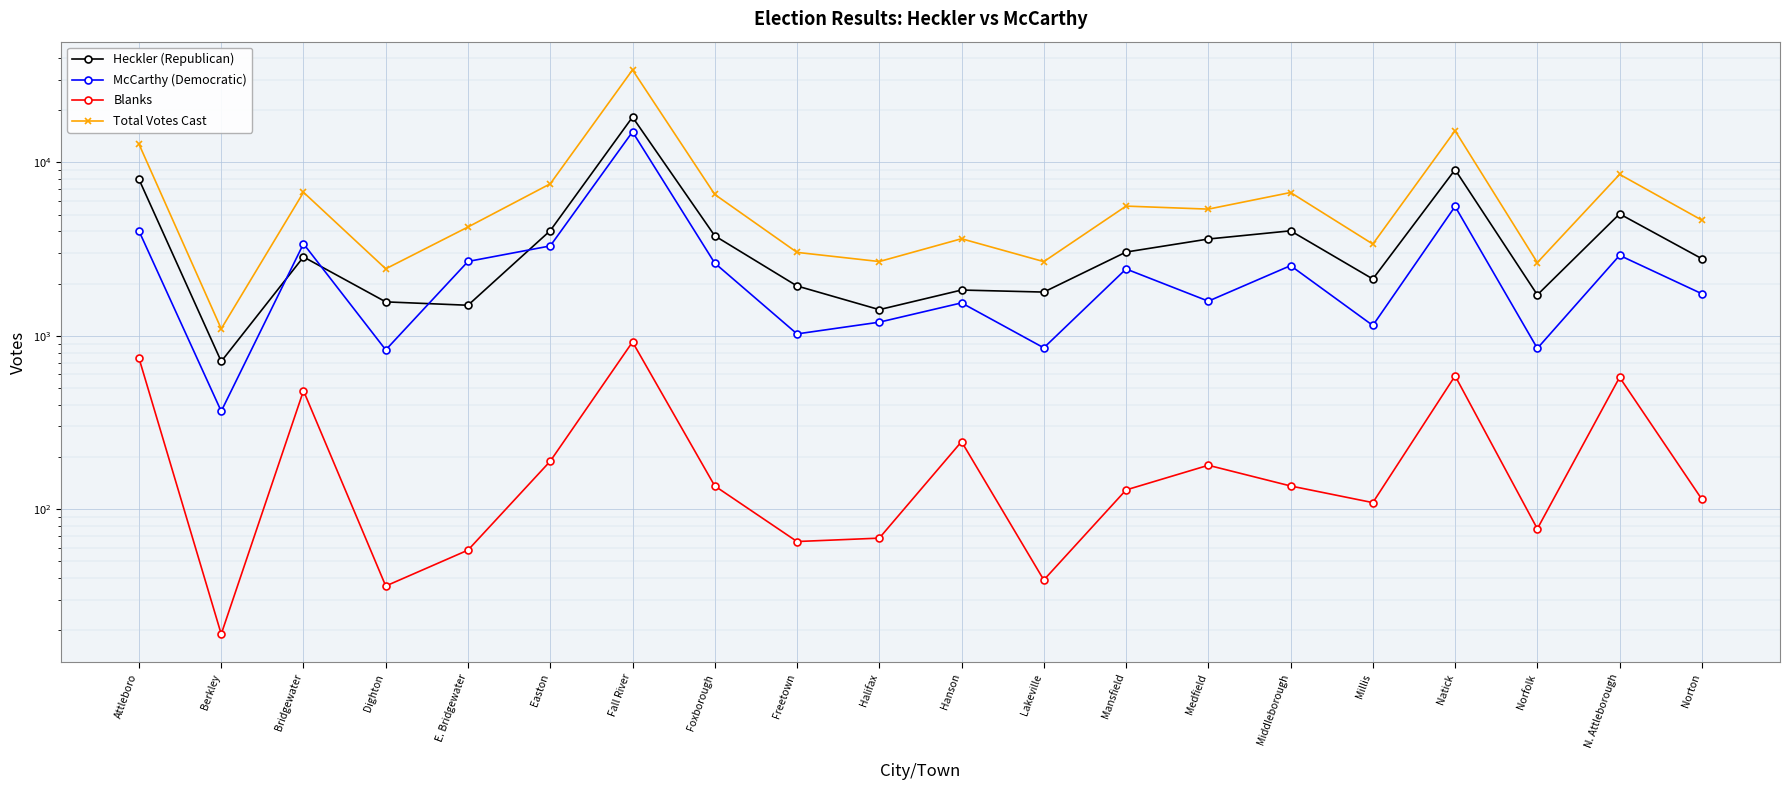

Reading left to right, list all the values displayed in this chart.

Heckler (Republican): 7993	711	2850	1569	1500	4041	18266	3772	1938	1415	1836	1787	3041	3616	4032	2126	9085	1722	5049	2784
McCarthy (Democratic): 4024	367	3395	829	2684	3299	15015	2625	1025	1198	1548	852	2429	1584	2539	1147	5575	846	2910	1748
Blanks: 743	19	482	36	58	189	921	136	65	68	245	39	129	179	136	109	587	77	576	114
Total Votes Cast: 12760	1097	6727	2434	4242	7529	34202	6536	3028	2681	3629	2678	5599	5379	6707	3382	15247	2645	8535	4646